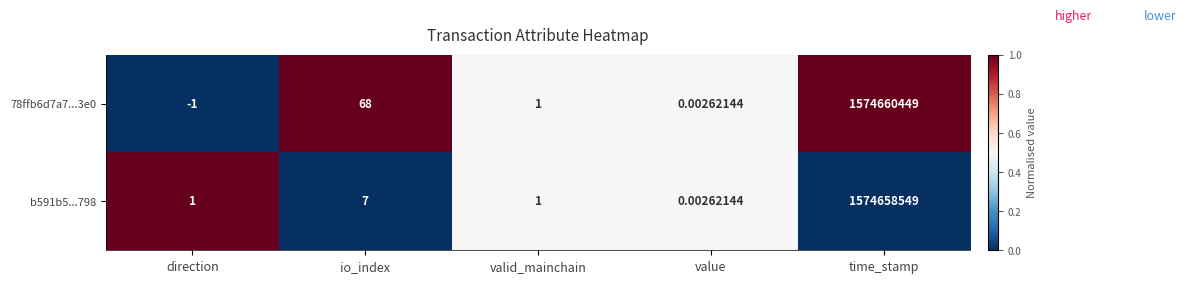

List the labels in order of 78ffb6d7a7...3e0 value, largest first.

time_stamp, io_index, valid_mainchain, value, direction